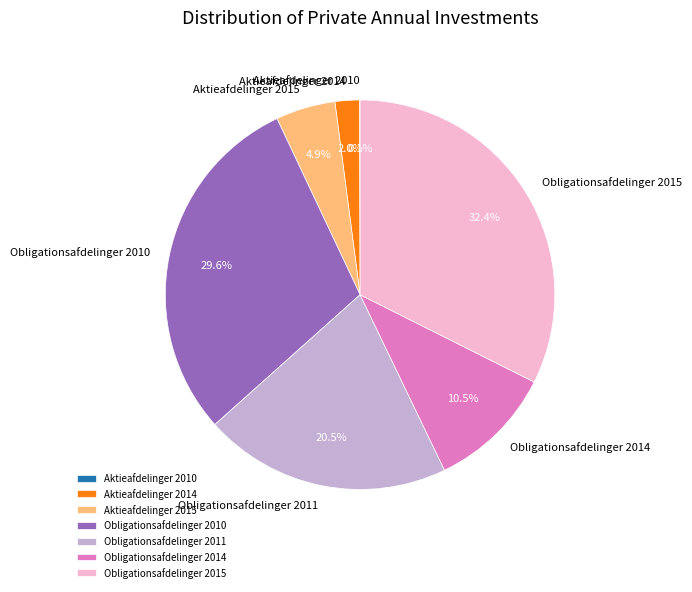

True or false: Aktieafdelinger 2014 accounts for 2% of the total.

True